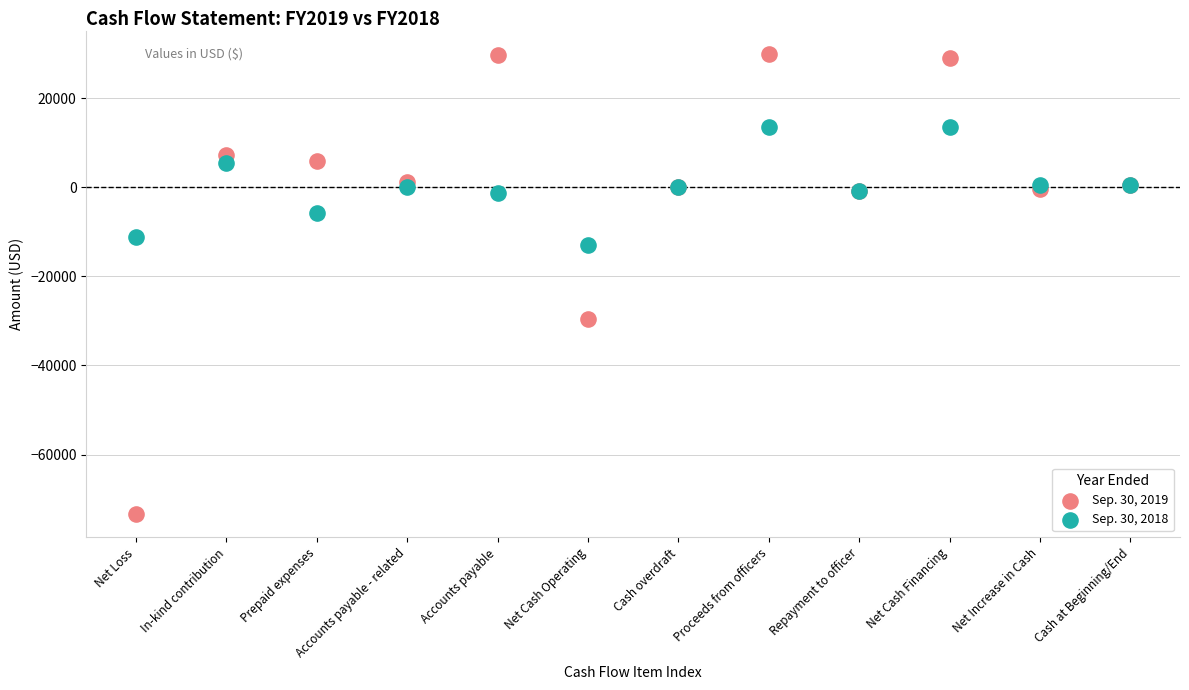

Which series has the largest Y range (max minus min)?

Sep. 30, 2019